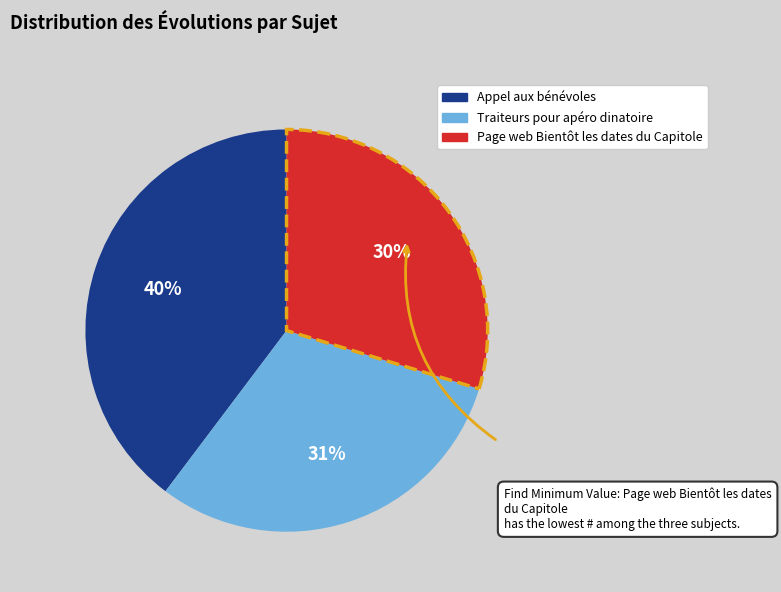

To the nearest percent, what is the difference between the Page web Bientôt les dates du Capitole and Traiteurs pour apéro dinatoire slice percentages?

1%